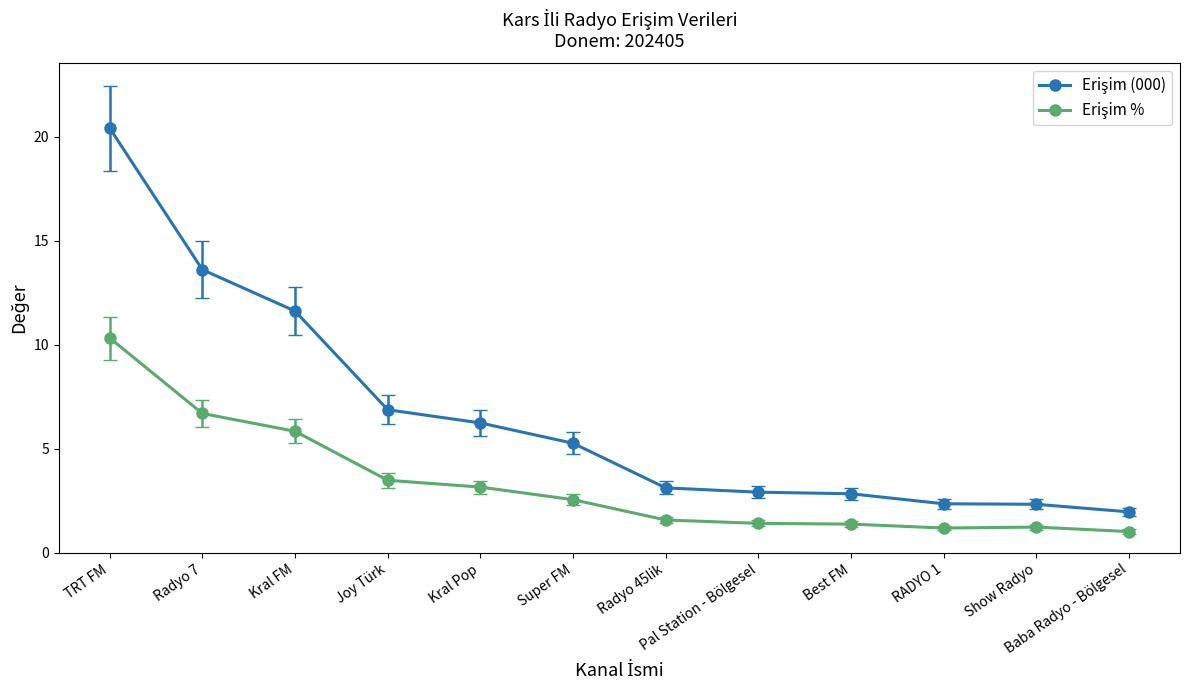

What is the greatest value displayed?

20.4